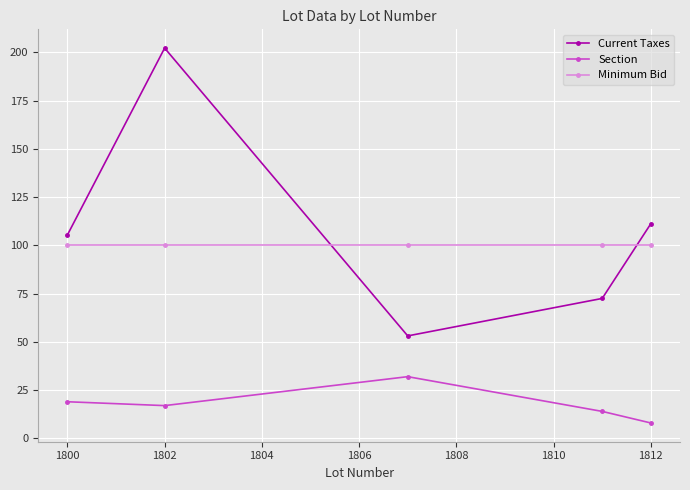

How many interior local peaks does the Section series have?

1